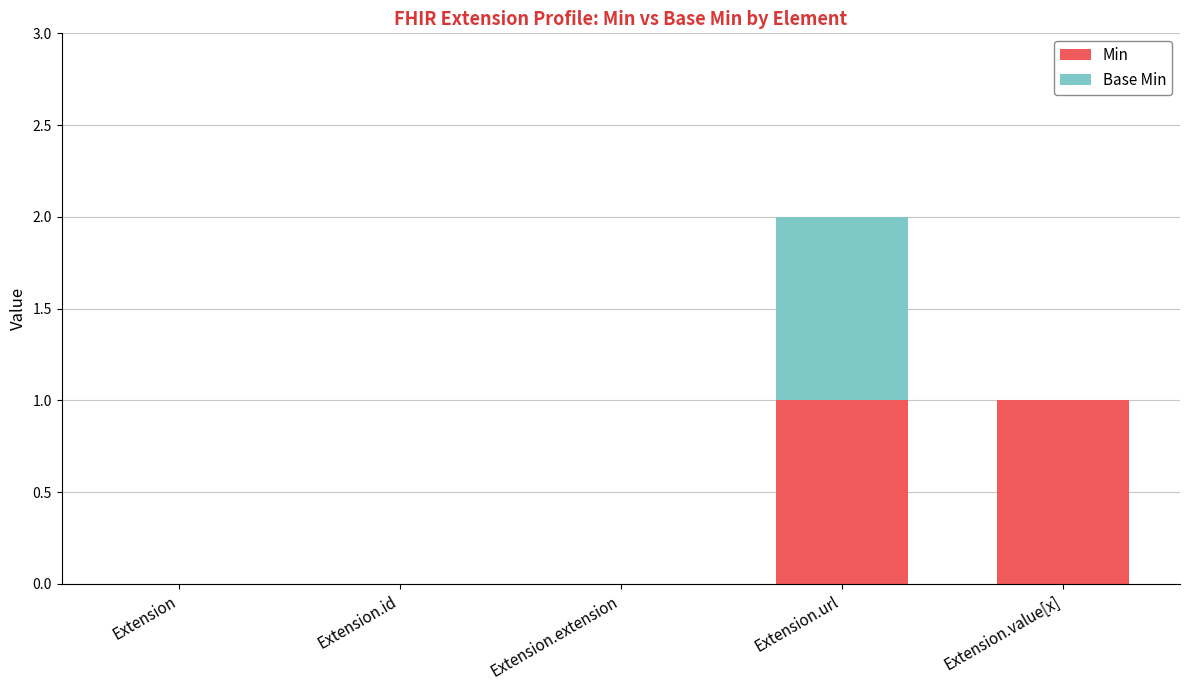

Count the number of data series in this chart.

2